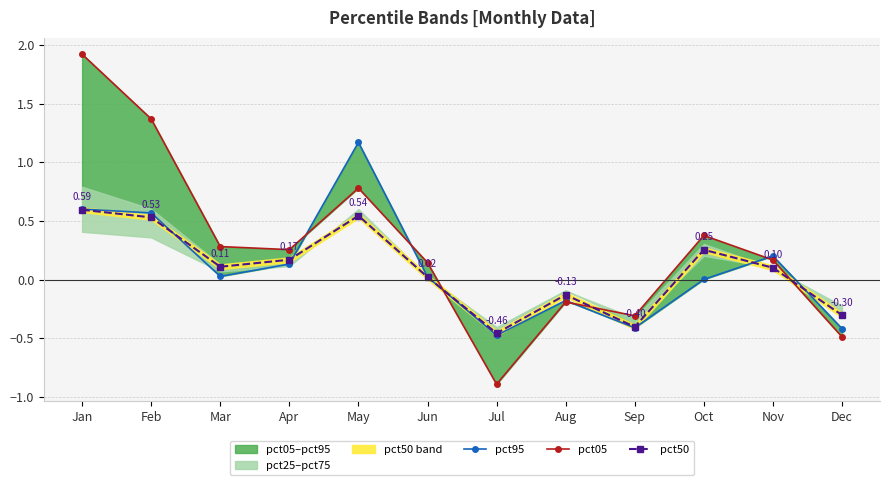

Which series changed the most between Aug and Dec?

pct05